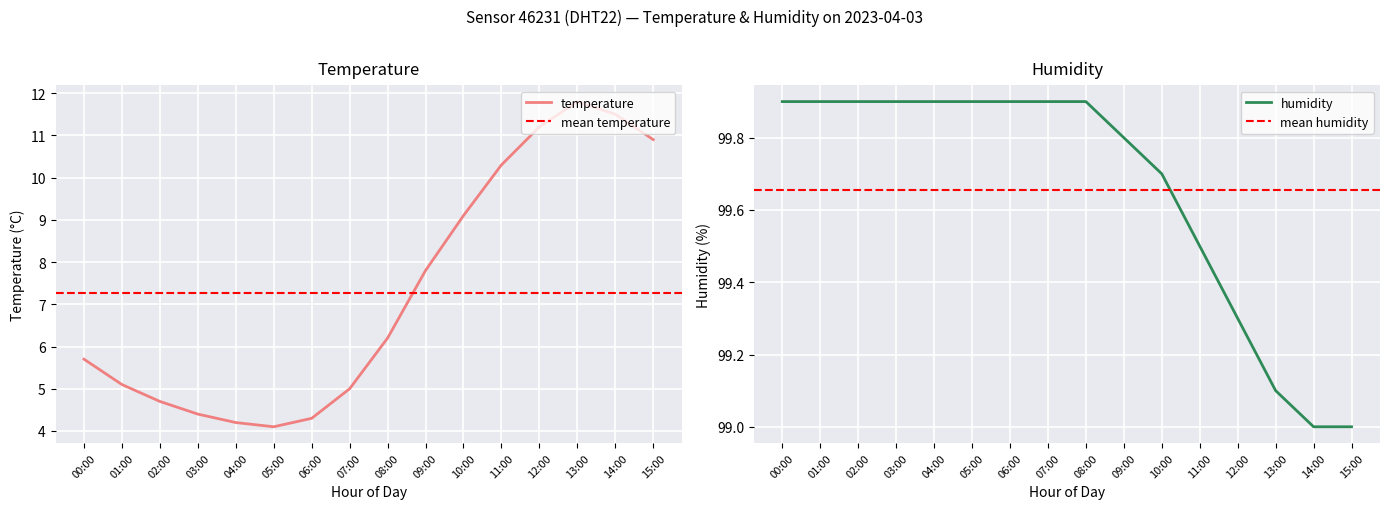

Rank the series by their average value, from lowest to highest.

temperature, humidity